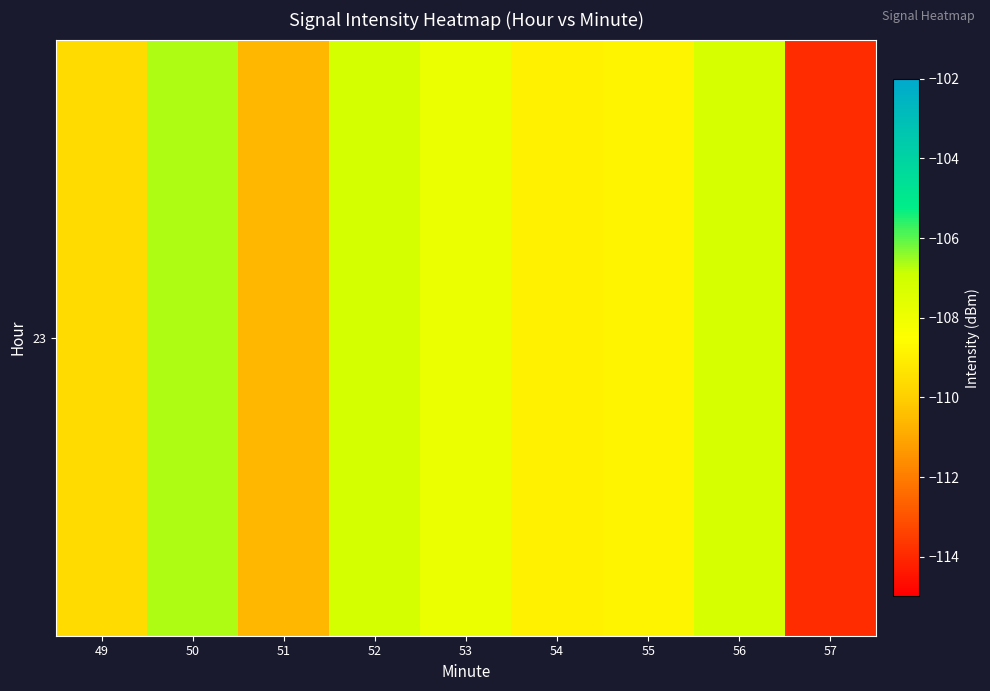

Reading left to right, list all the values displayed in this chart.

-109.7	-106.7	-110.6	-107.1	-107.9	-108.9	-108.8	-107.2	-113.9